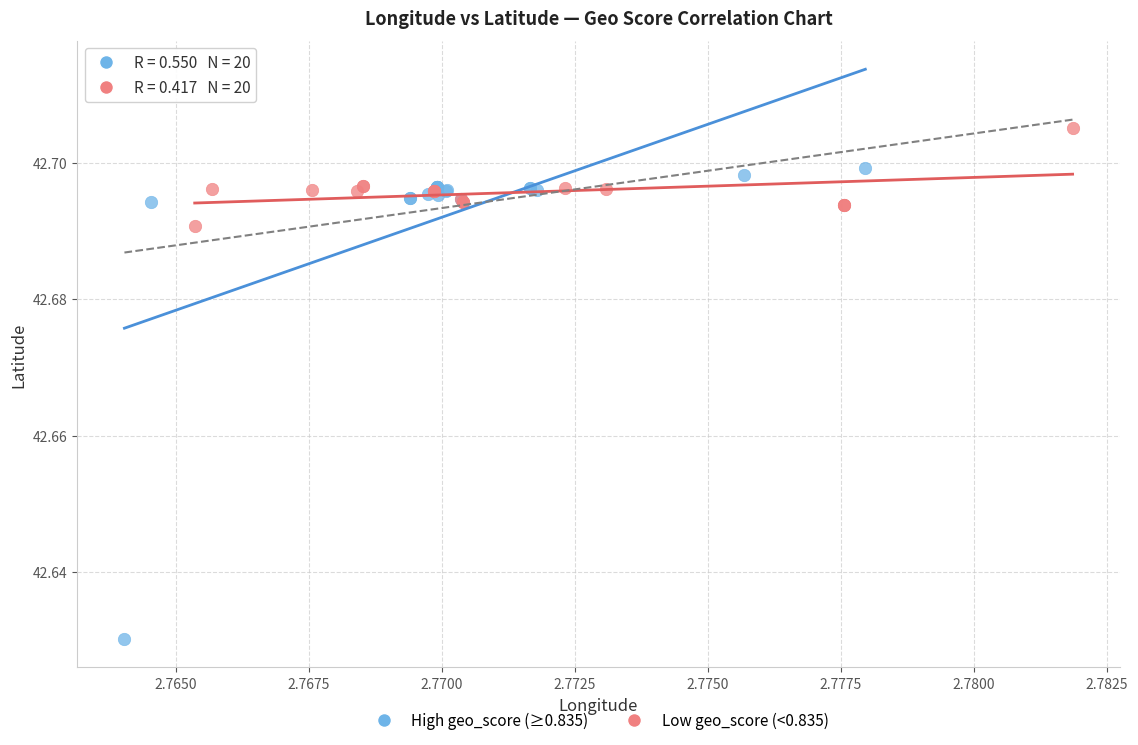

Which series reaches the minimum Y coordinate?

High geo_score (≥0.835)